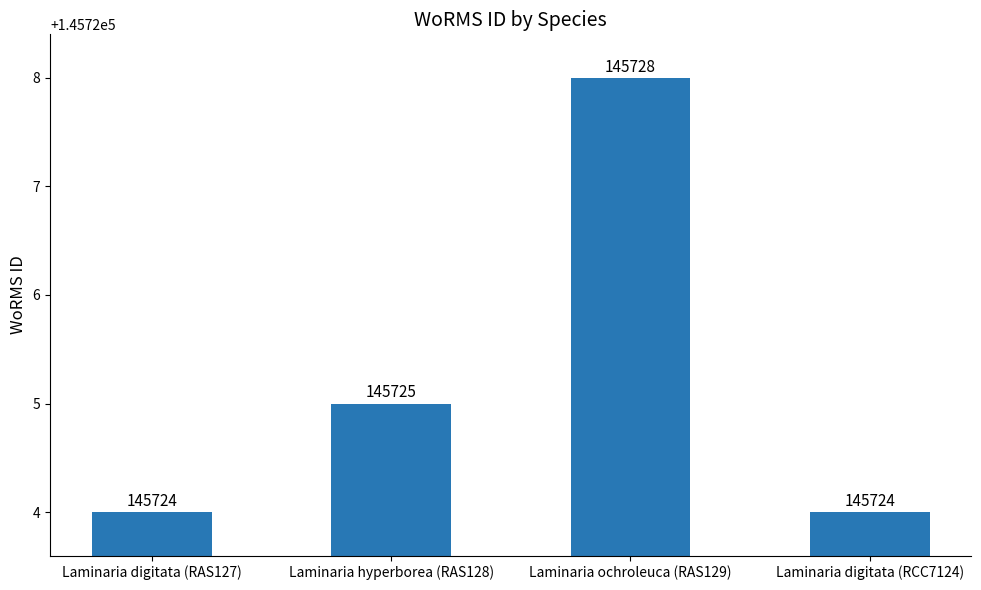

What is the greatest value displayed?

145728